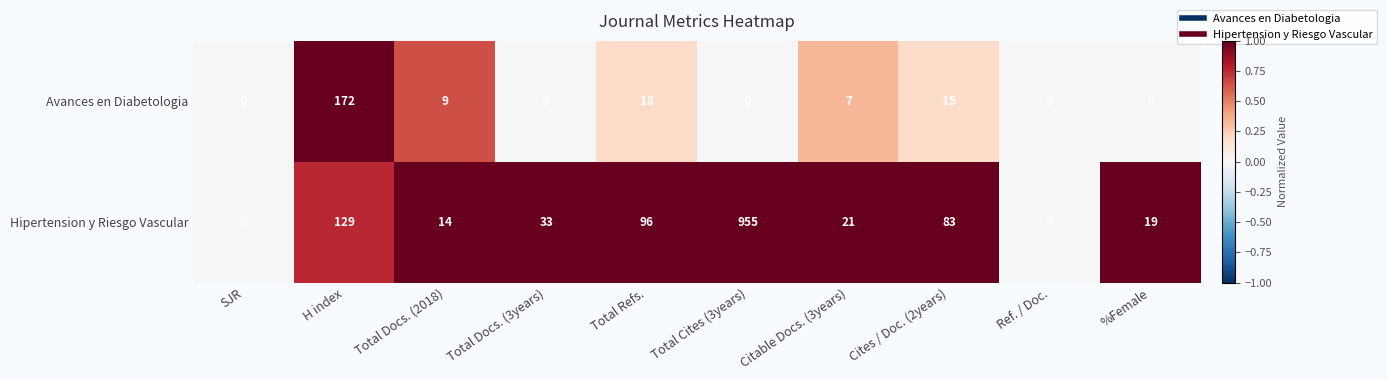

What is the difference between the maximum and minimum values in the Avances en Diabetologia series?

172